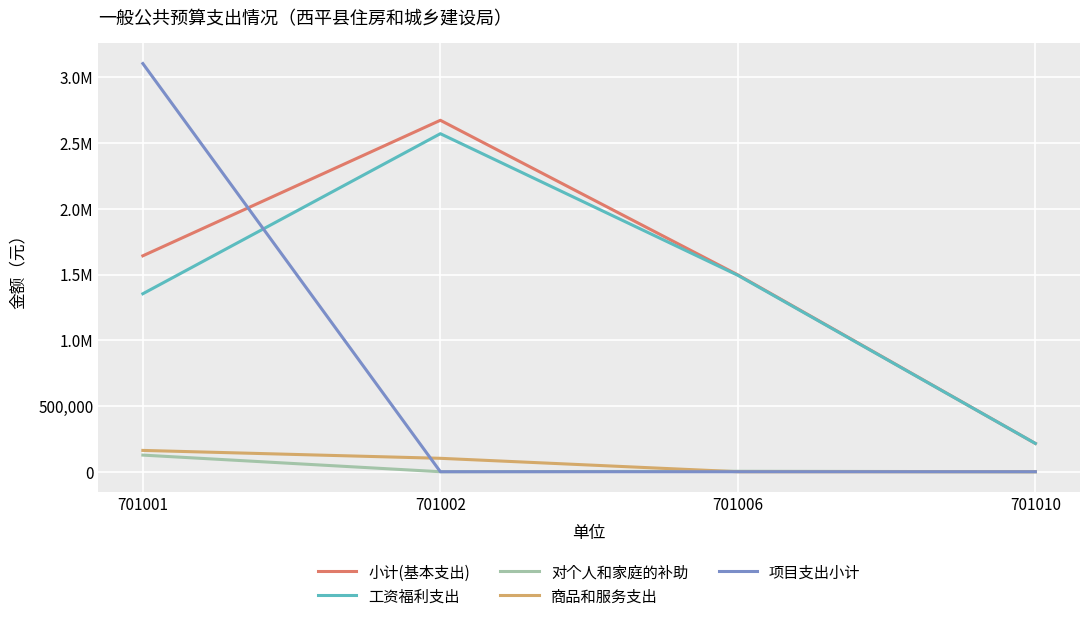

Does the chart have visible grid lines?

Yes